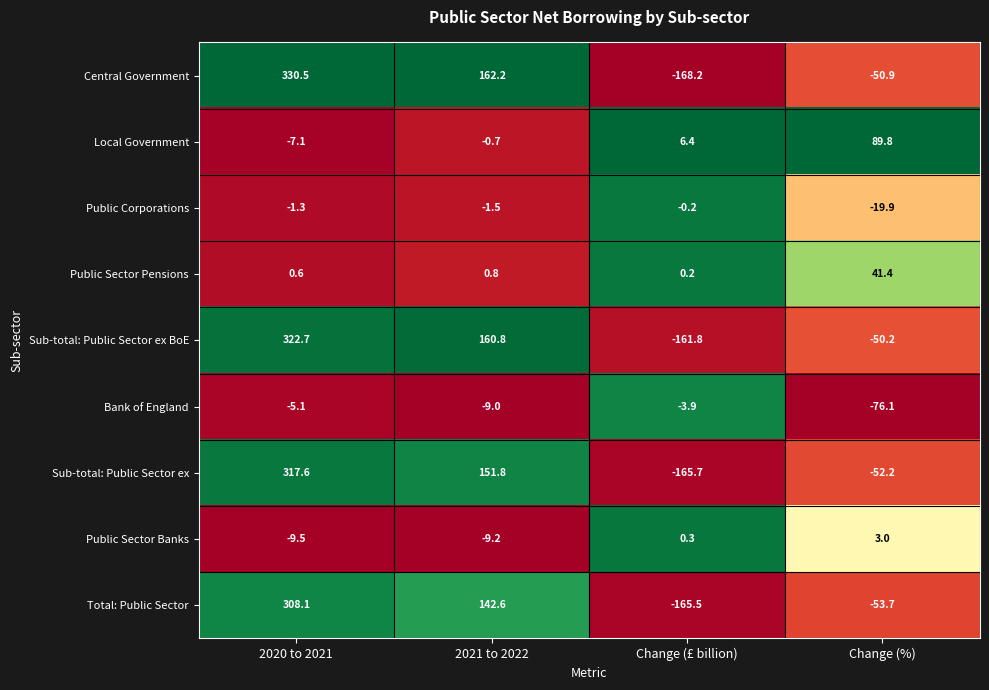

What is the greatest value displayed?

330.5